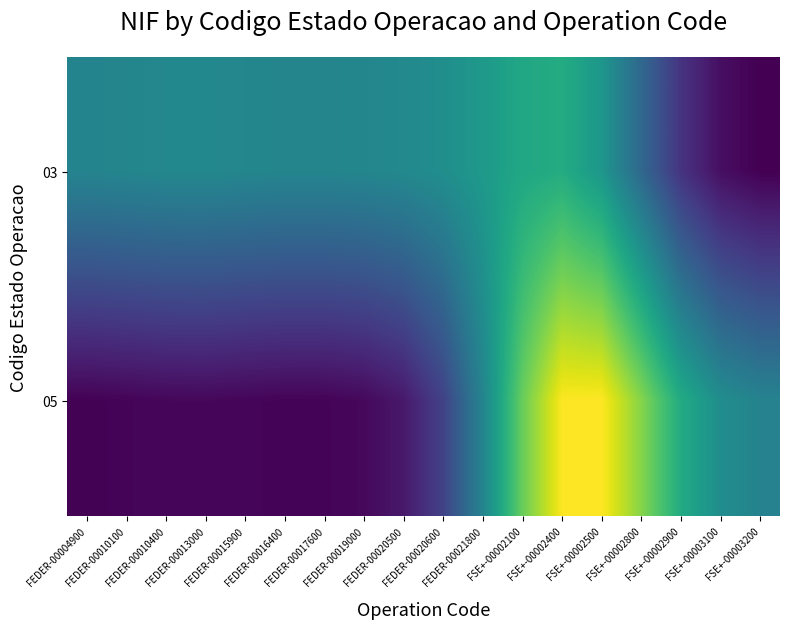

At which category does the chart reach its peak across all series?

FSE+-00002500